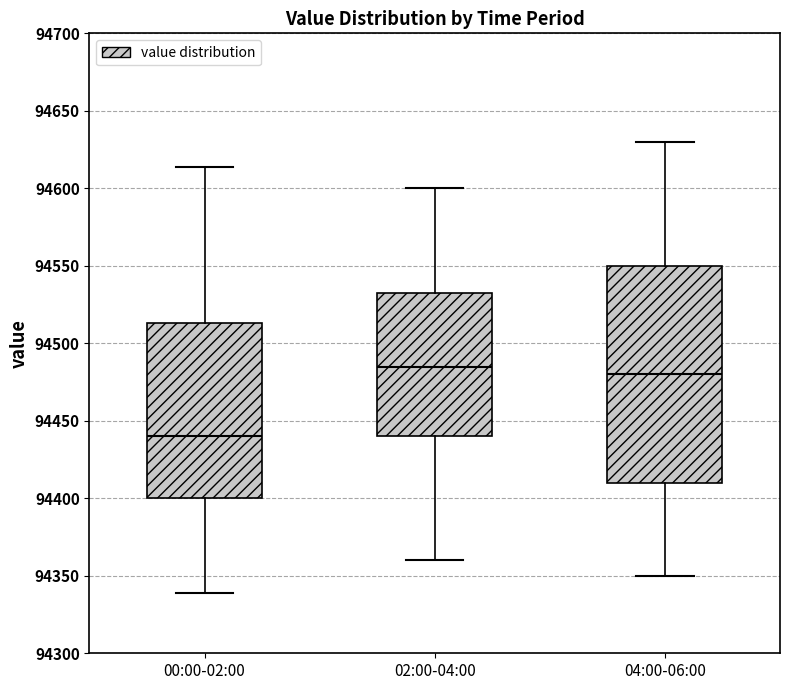

Reading left to right, transcribe this box plot: for each box, give where its median line is, the range the box spans, and where its two whiskers end, as read against the y-axis. The values are not printed on the chart, so give them approximately, as read against the axis.

00:00-02:00: median 94440, box 94400 to 94515, whiskers 94340 to 94615
02:00-04:00: median 94485, box 94440 to 94535, whiskers 94360 to 94600
04:00-06:00: median 94480, box 94410 to 94550, whiskers 94350 to 94630